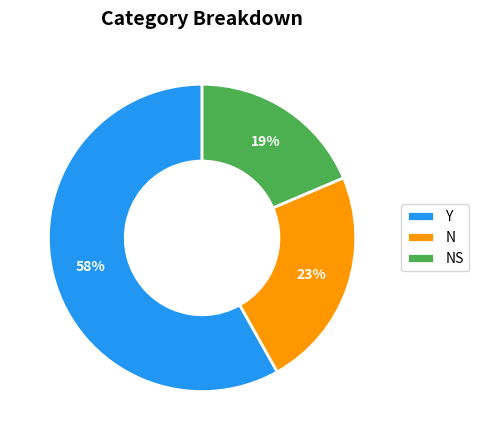

What percentage is the Y slice, to the nearest percent?

58%